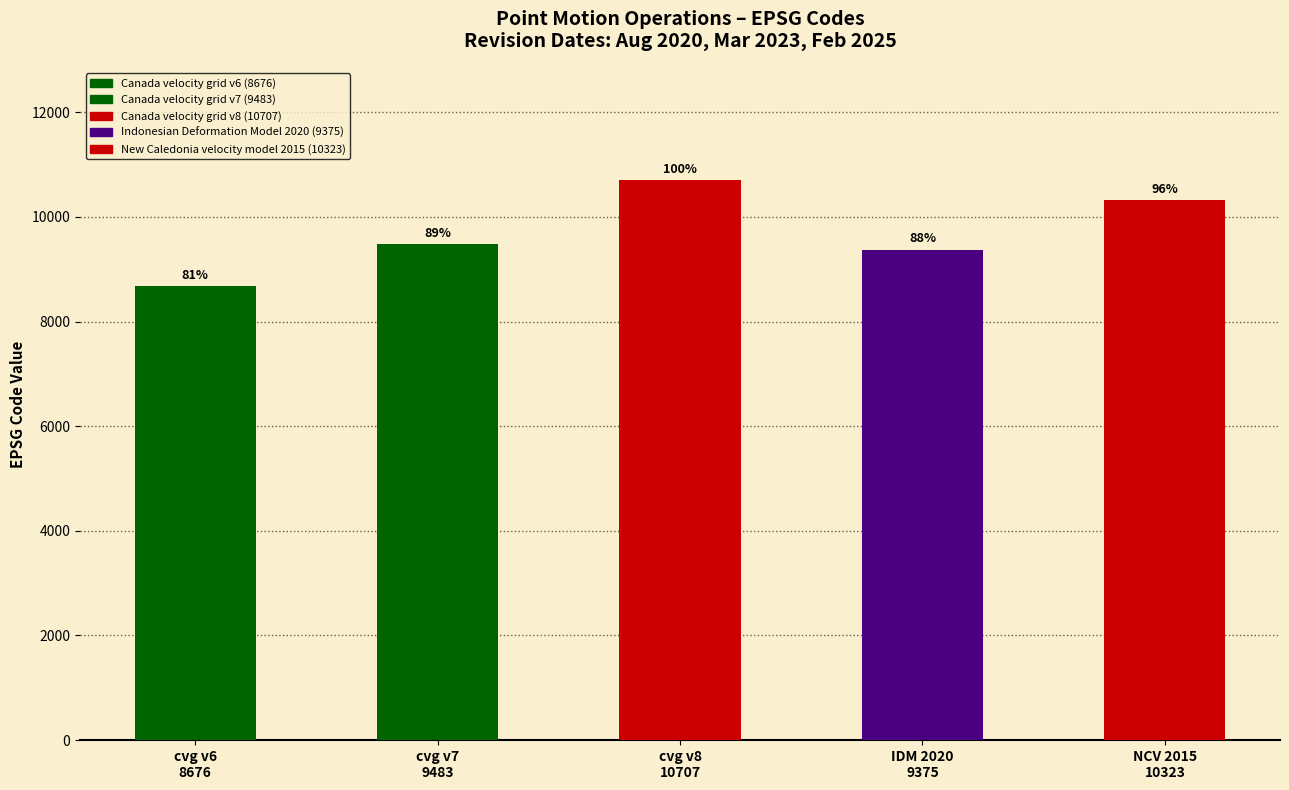

Are the bars horizontal?

No